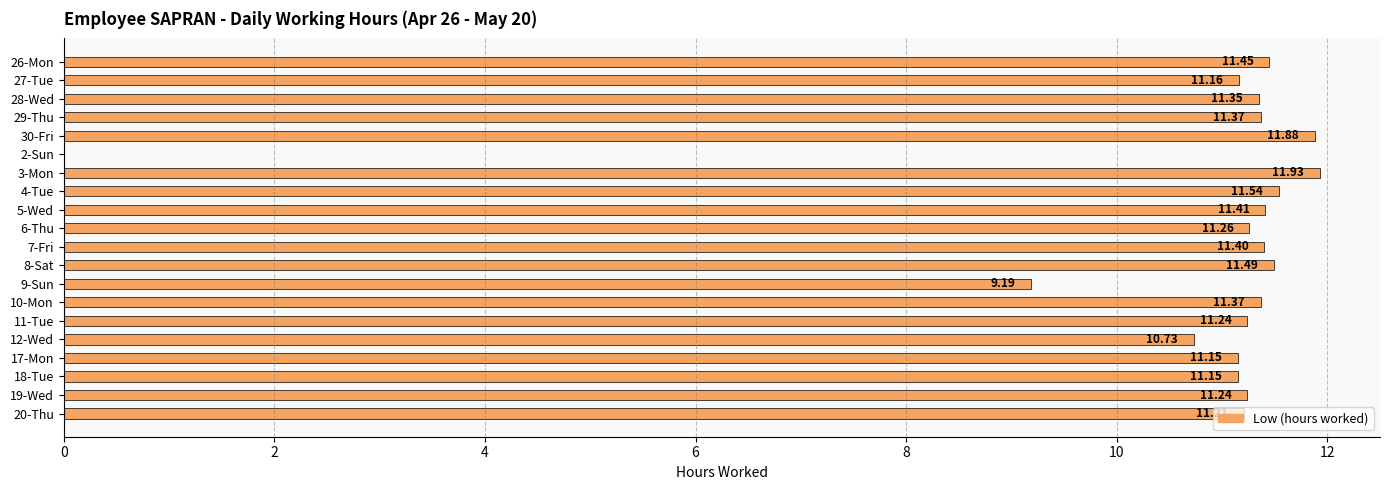

How many values are above zero?

19